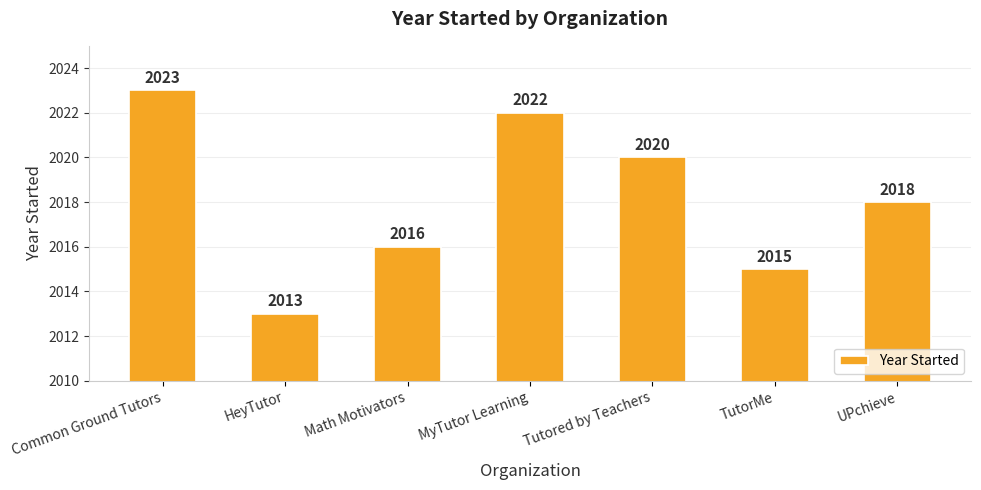

Does the chart contain any negative values?

No